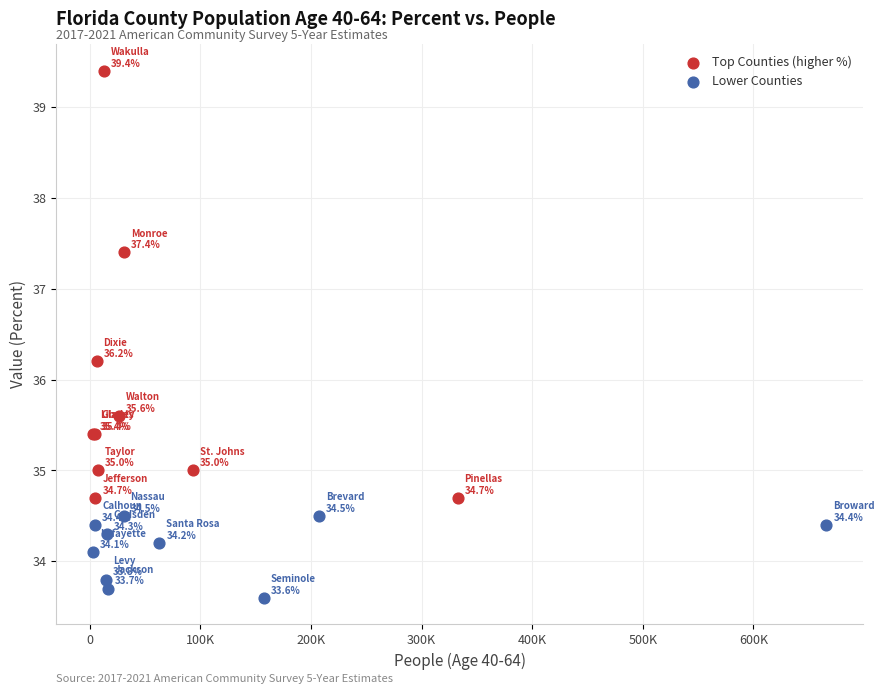

What are all the series names shown in the legend?

Top Counties (higher %), Lower Counties